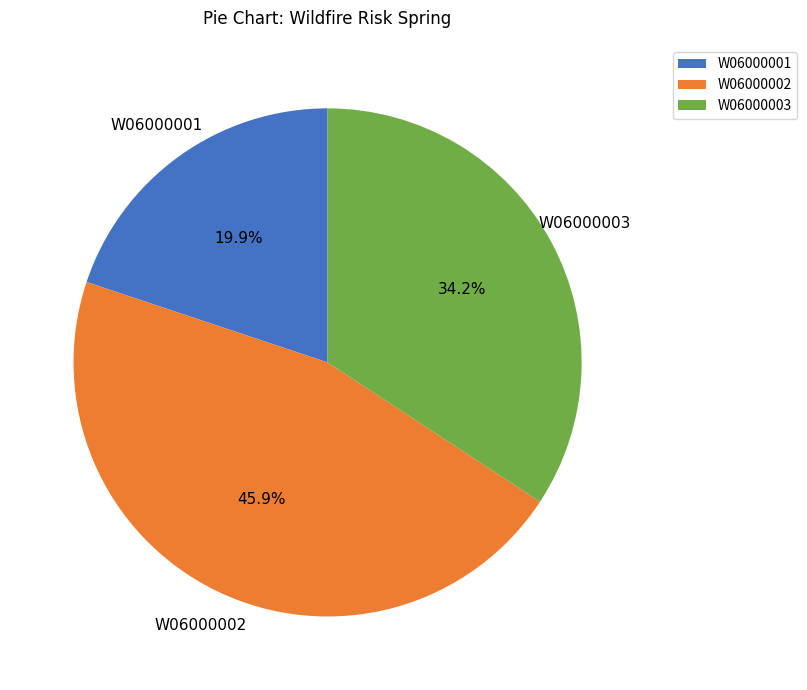

To the nearest percent, what is the difference between the largest and smallest slice percentages?

26%